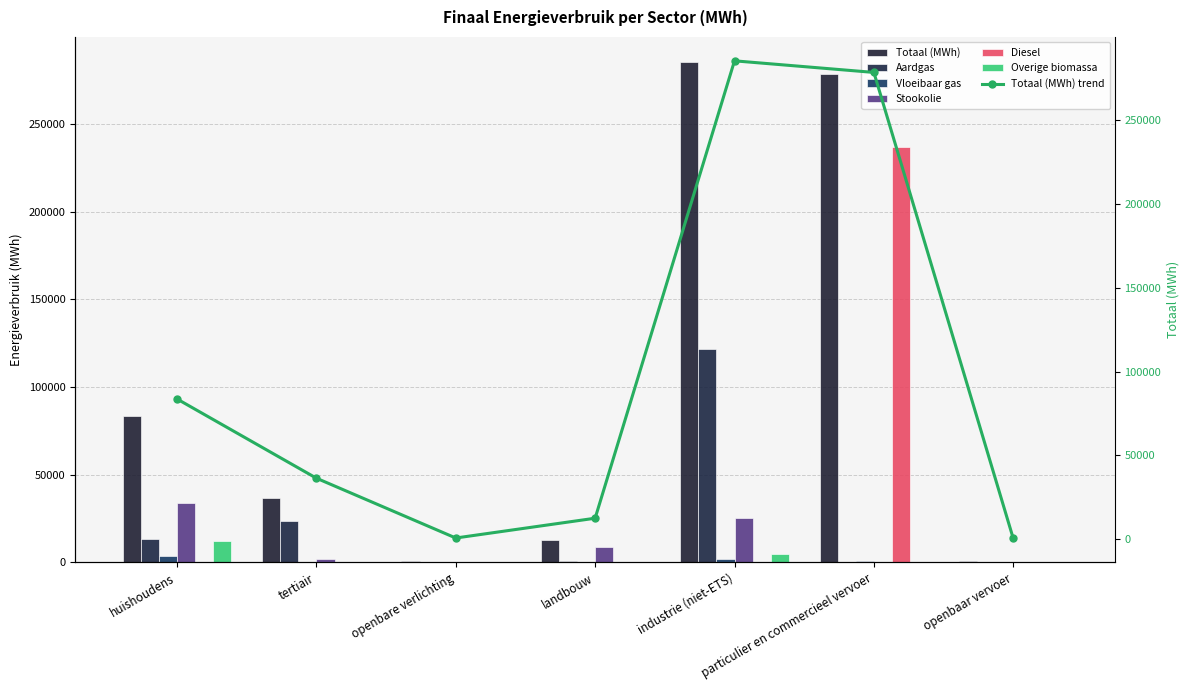

Reading left to right, transcribe all the data shown in this chart.

Totaal (MWh): 83717.4	36451.2	757.0	12565.9	285469.0	278551.1	493.5
Aardgas: 13504.3	23727.8	0.0	661.8	121894.1	15.2	0.0
Vloeibaar gas: 3570.7	160.8	0.0	32.5	2085.4	631.9	0.0
Stookolie: 34059.2	1944.6	0.0	8903.1	25028.8	0.0	0.0
Diesel: 0.0	0.0	0.0	0.0	0.0	237125.1	472.5
Overige biomassa: 12356.9	392.9	0.0	0.0	4767.6	0.0	0.0